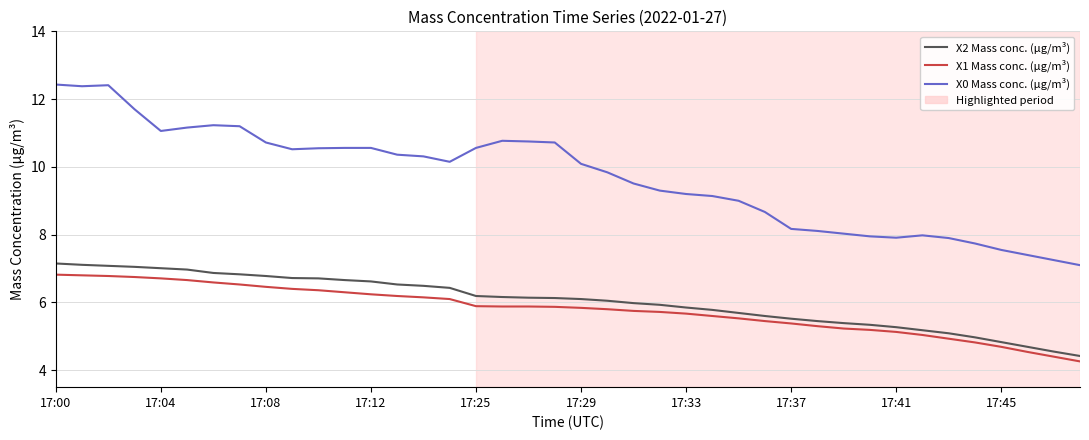

Which series has the largest total across all categories?

X0 Mass conc. (μg/m³)